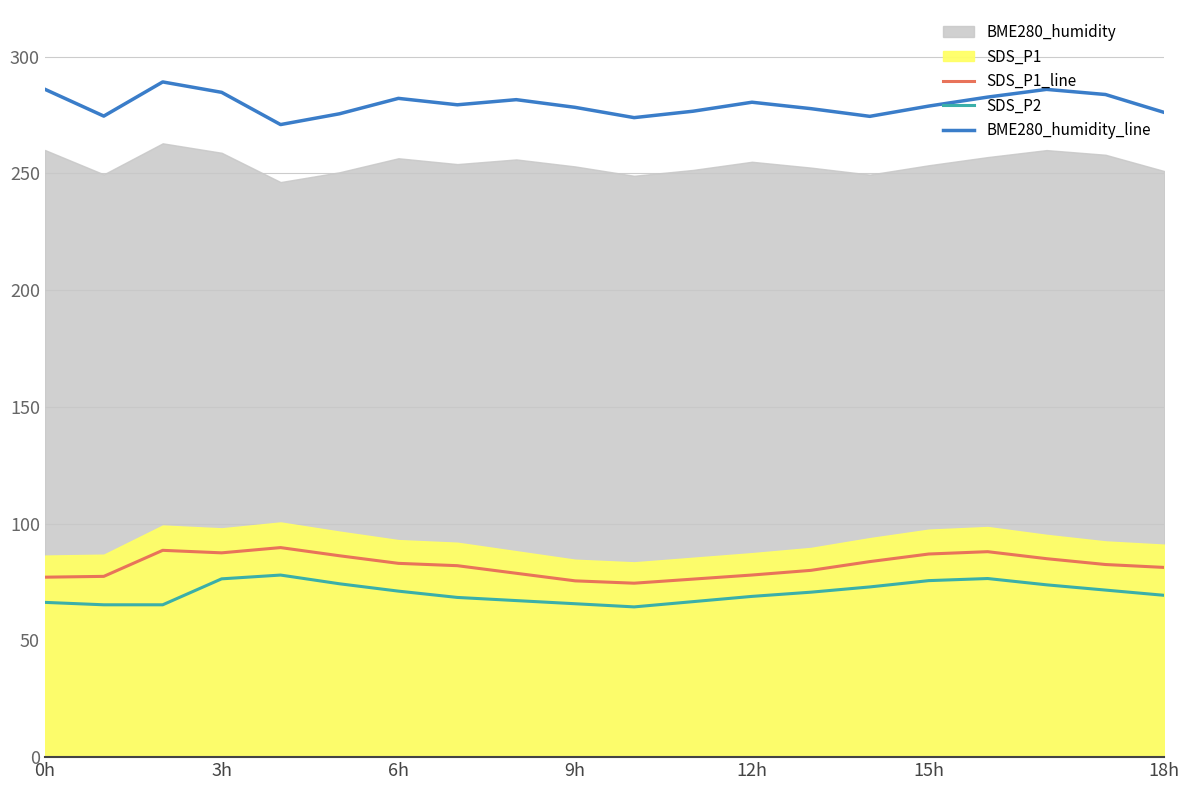

What is the smallest value displayed?

64.4